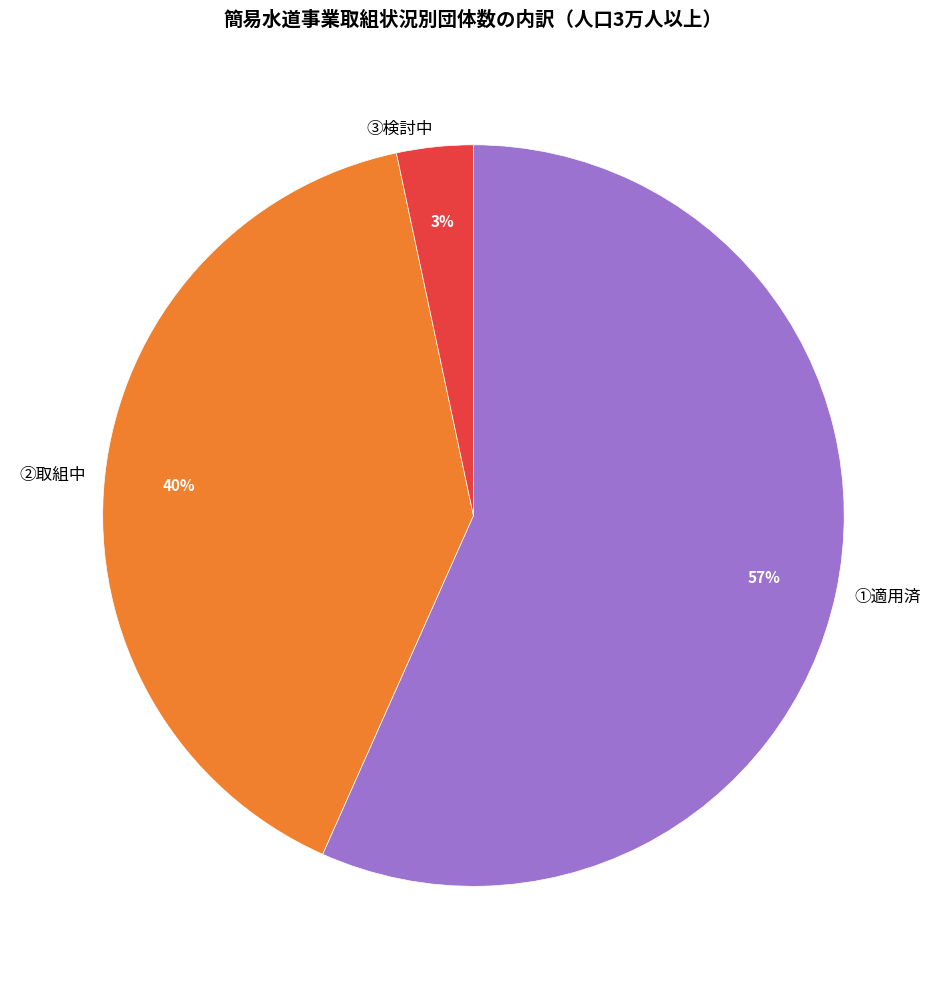

To the nearest percent, what percentage of the pie is ①適用済?

57%